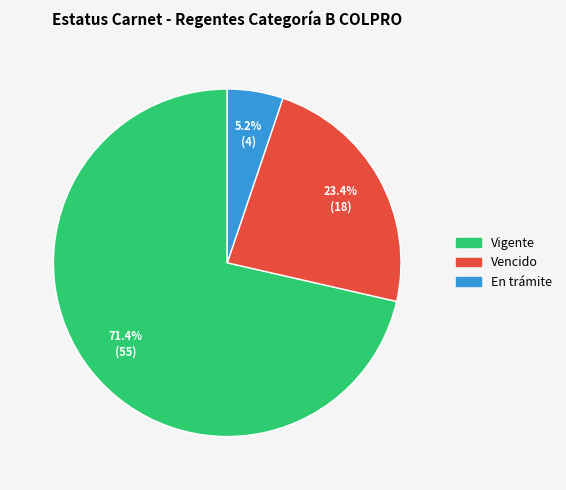

To the nearest percent, what portion does En trámite represent?

5%